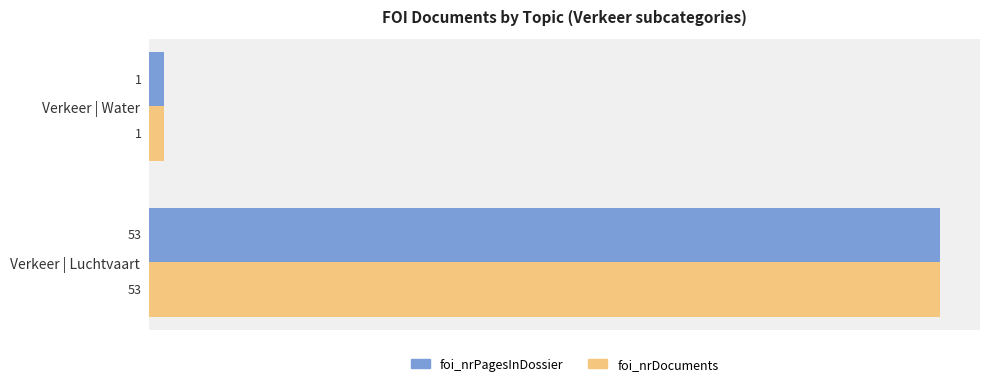

Read the foi_nrDocuments value at Verkeer | Luchtvaart, to the nearest 5.

55